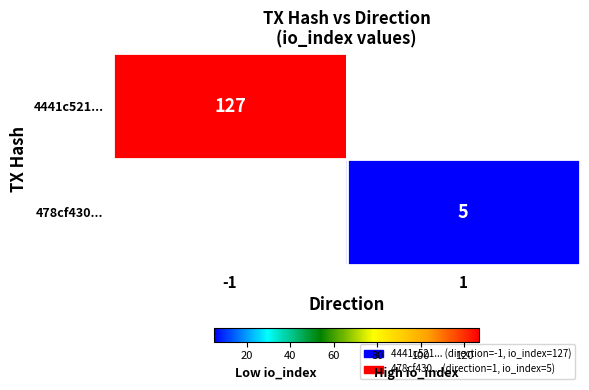

Is it true that 4441c521... equals 127 at -1?

True